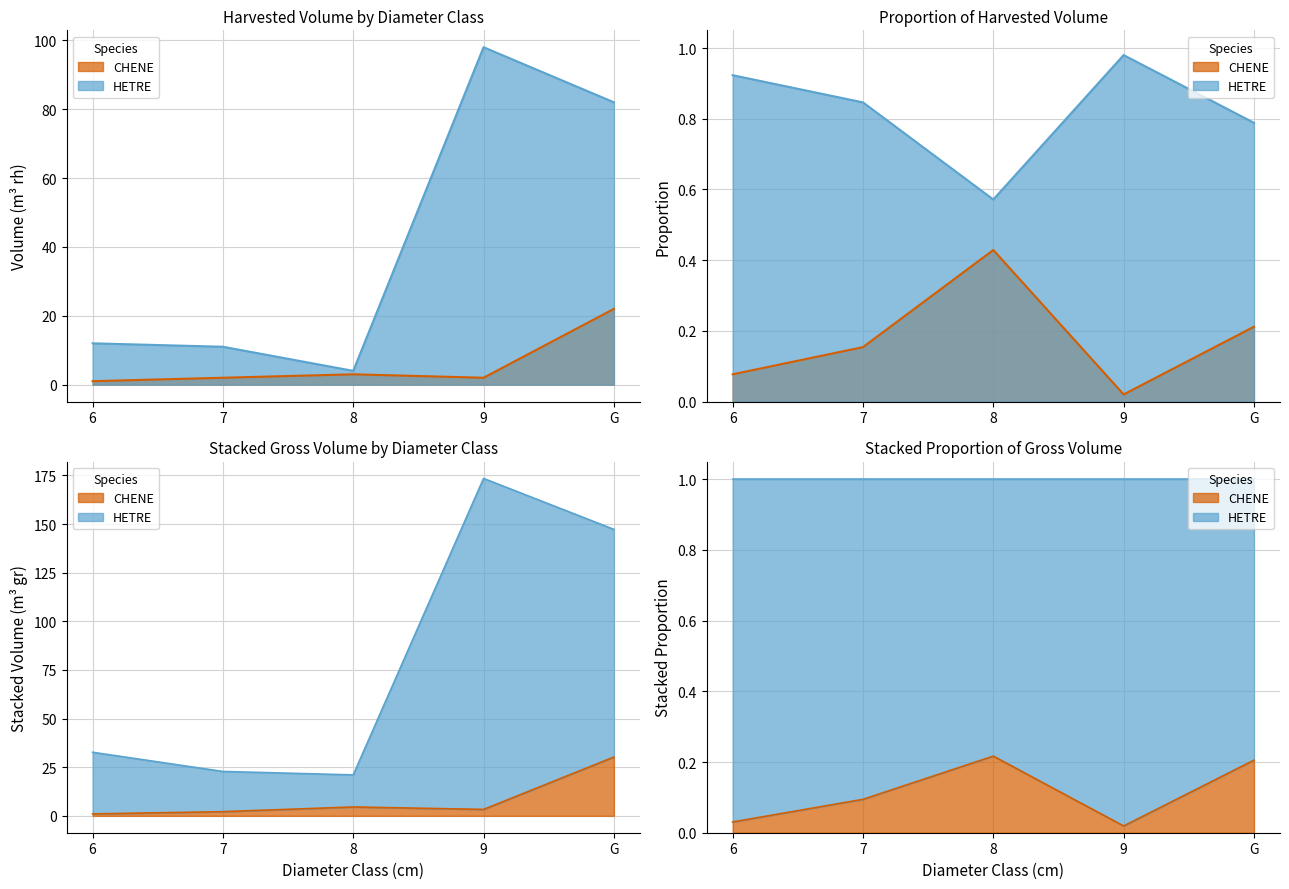

In HETRE, how many points are higher than both neighbors (excluding endpoints)?

1